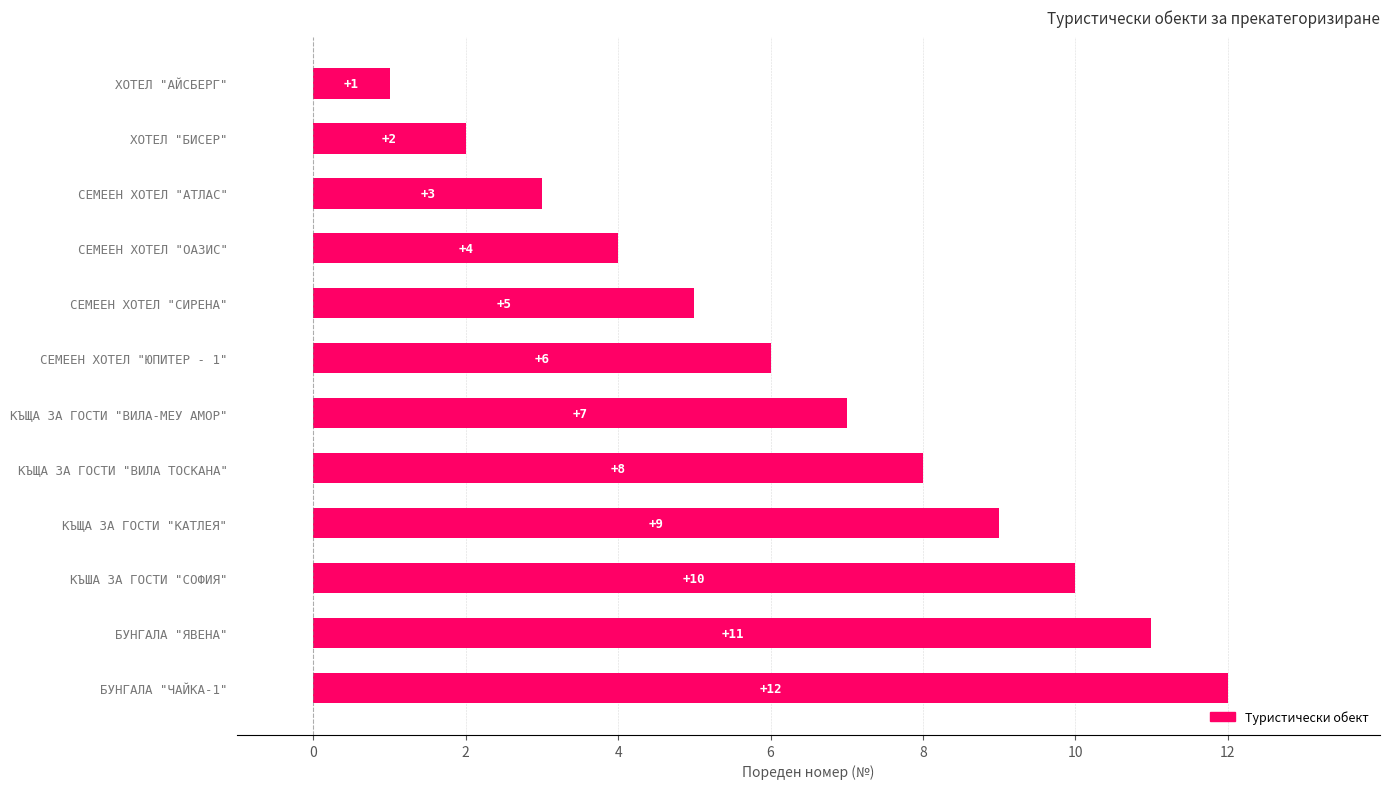

Between КЪША ЗА ГОСТИ "СОФИЯ" and КЪЩА ЗА ГОСТИ "ВИЛА-МЕУ АМОР", which is larger?

КЪША ЗА ГОСТИ "СОФИЯ"